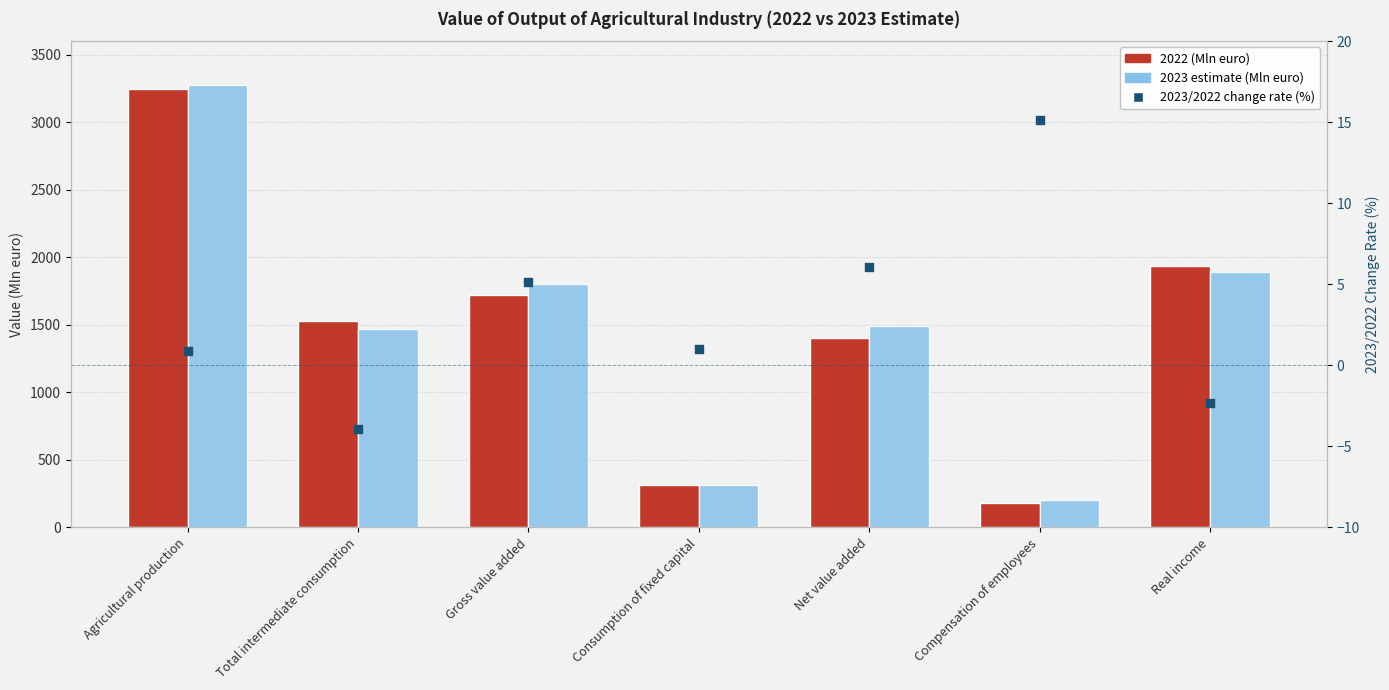

At which category is the sum across all series the highest?

Agricultural production